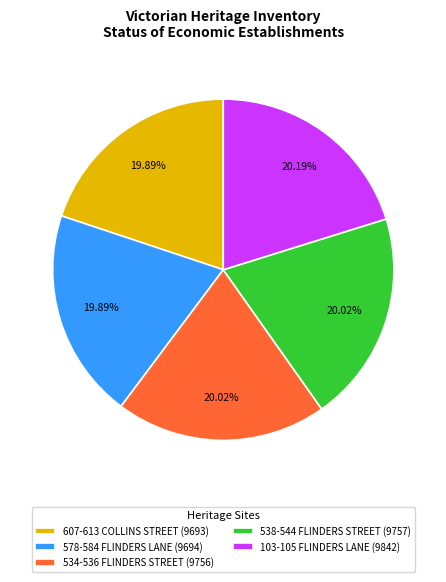

Does 538-544 FLINDERS STREET represent more than half of the total?

No